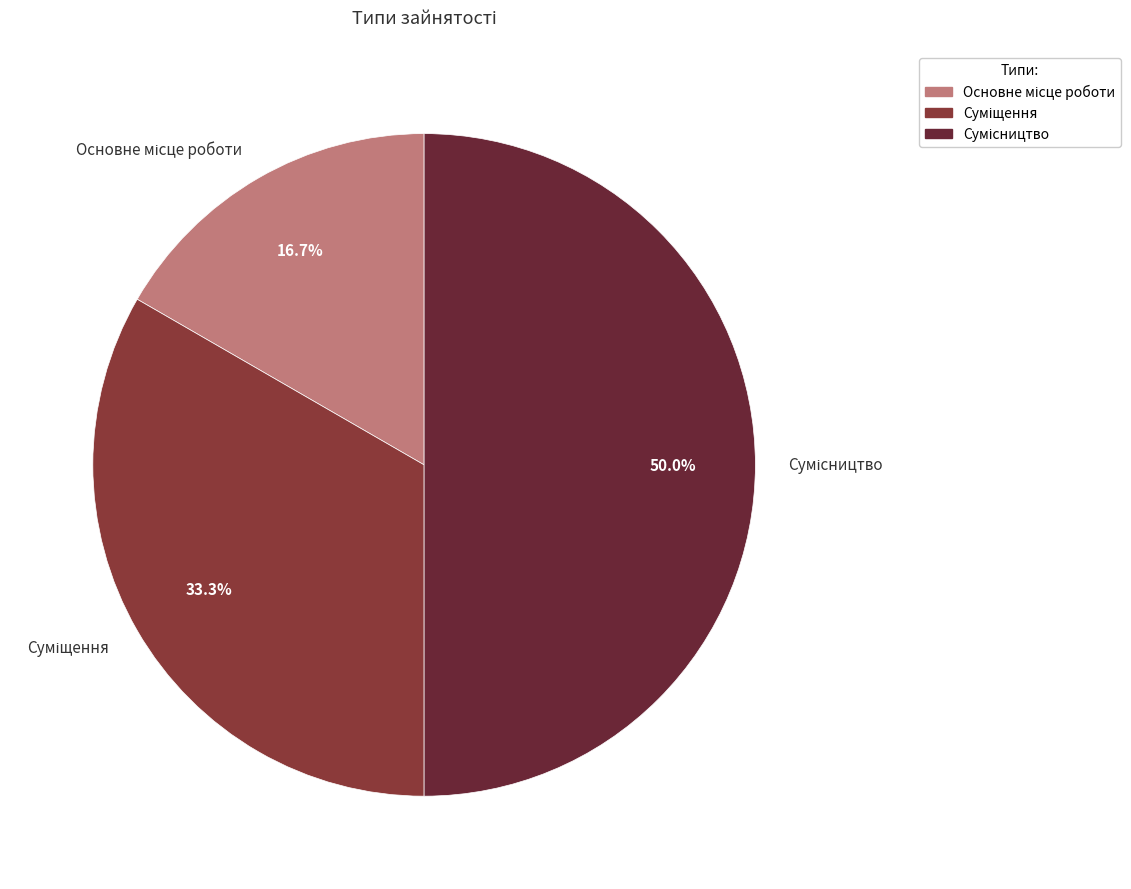

How many slices are in this pie chart?

3